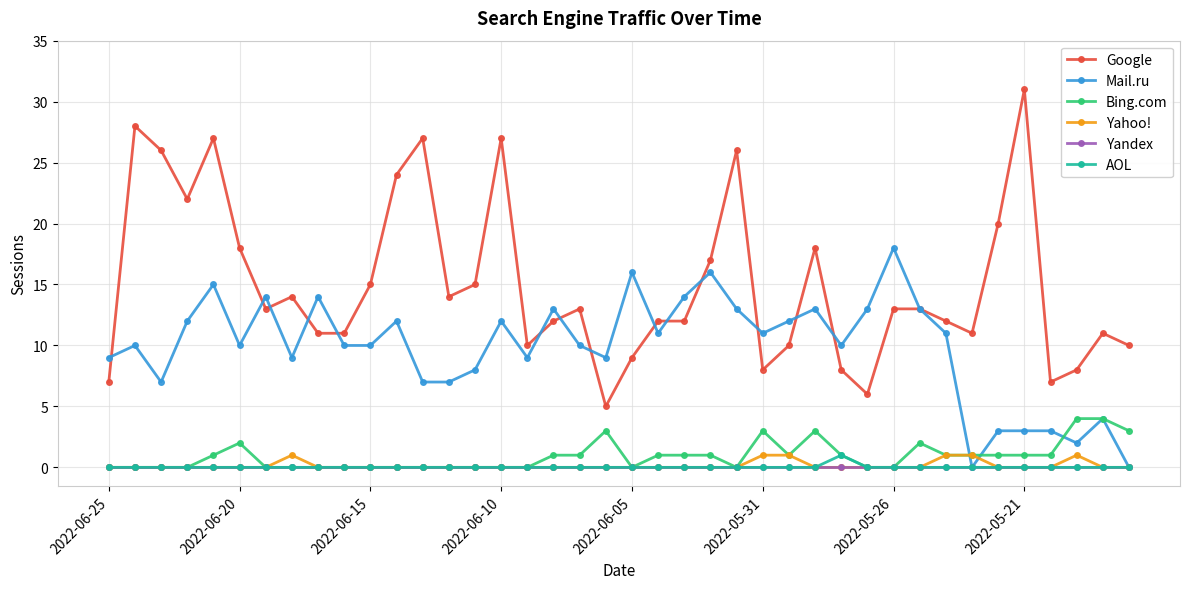

Which series has the largest total across all categories?

Google